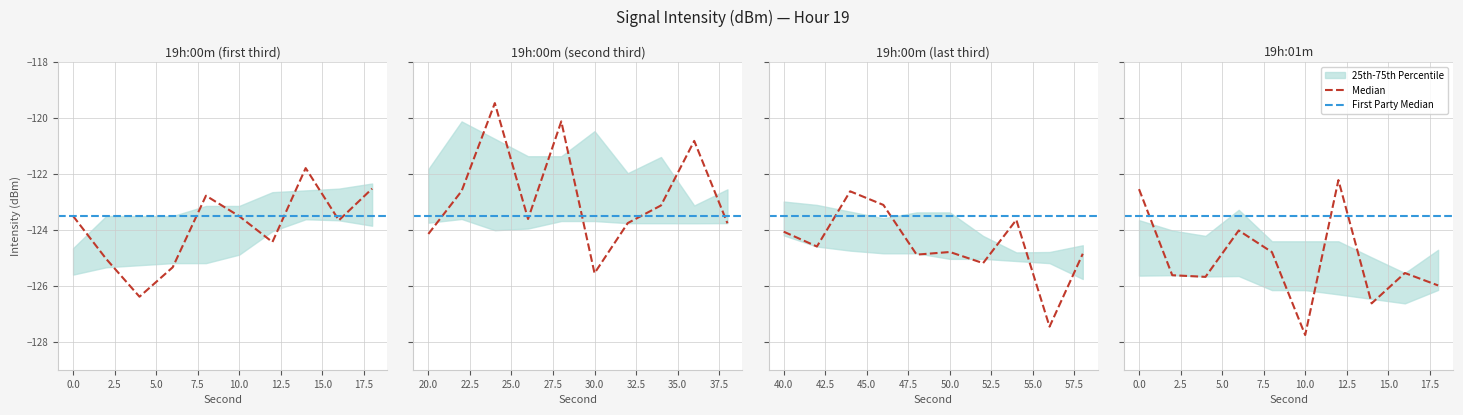

True or false: median and first_party_median cross at least once.

True